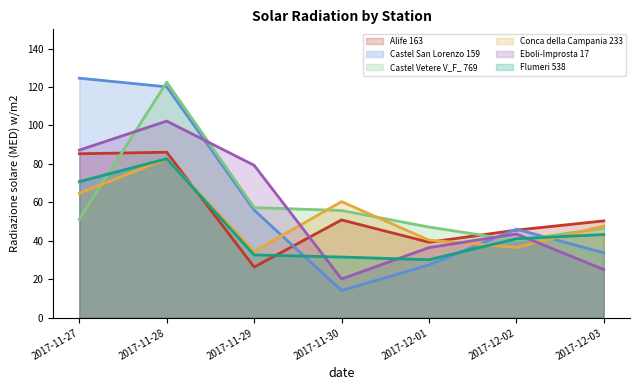

The value of Conca della Campania 233 at 2017-12-01 is 71.4. True or false?

False